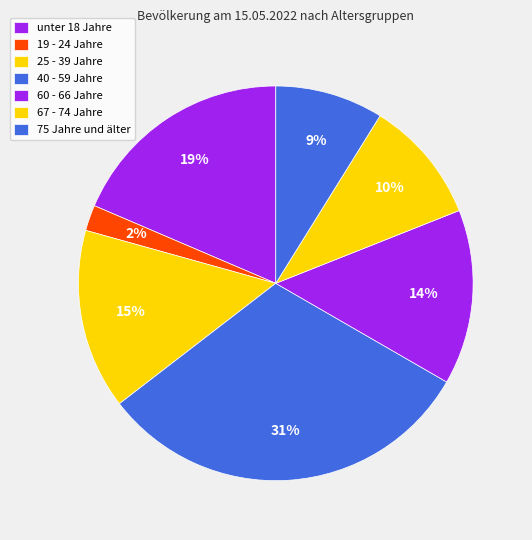

How many segments does this pie chart have?

7